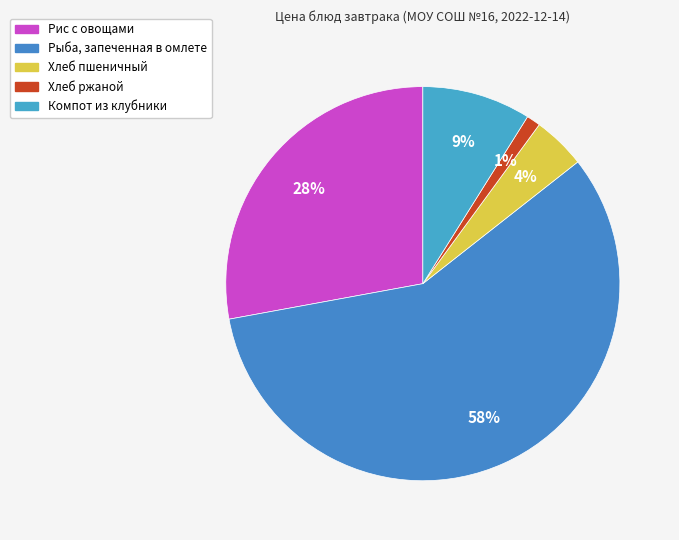

Count the number of slices in the pie.

5